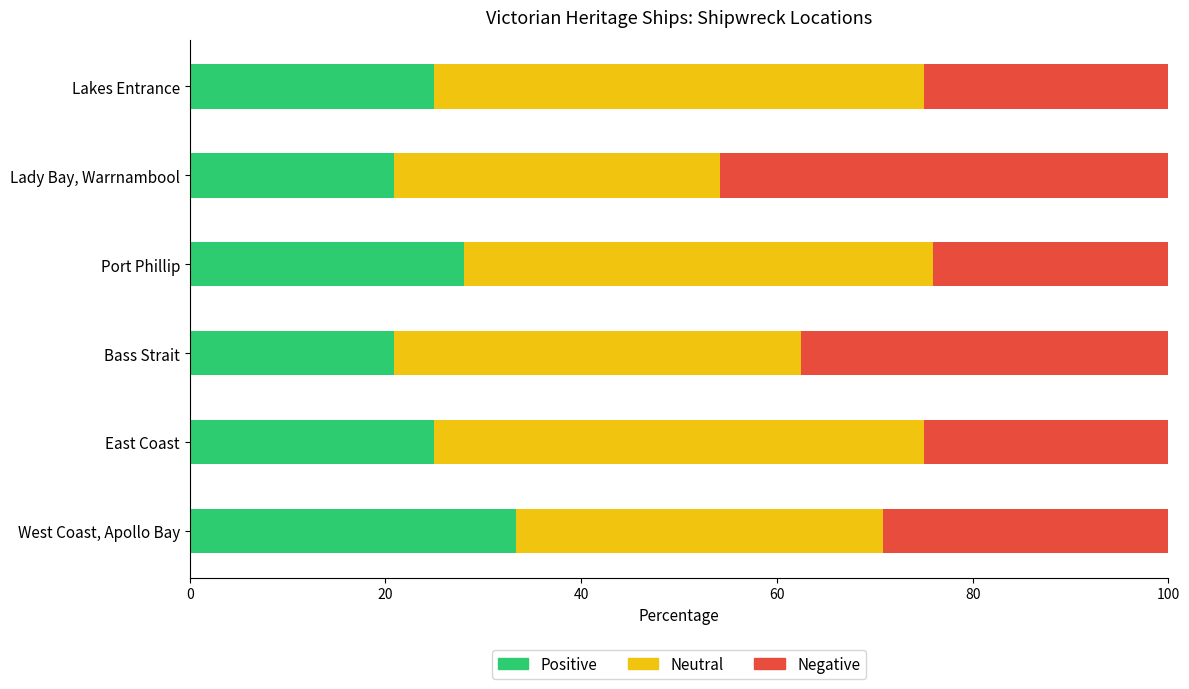

What is the approximate value of Positive at Lady Bay, Warrnambool?

20.8